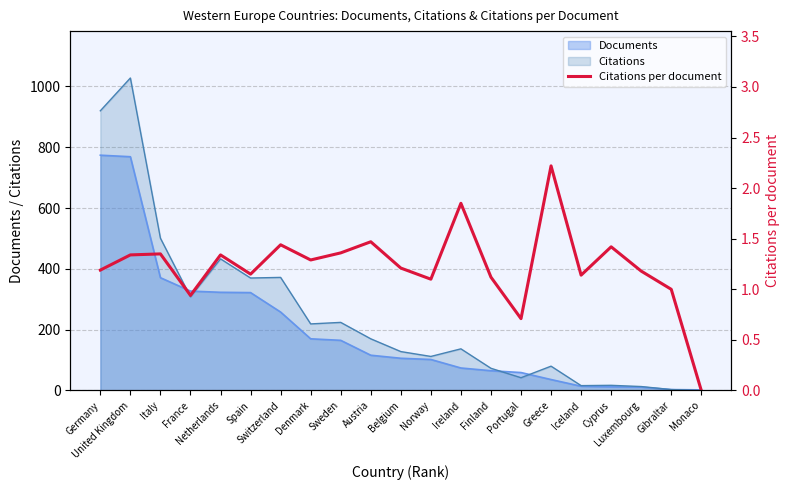

Is it true that the value at Ireland is 1.9?

True